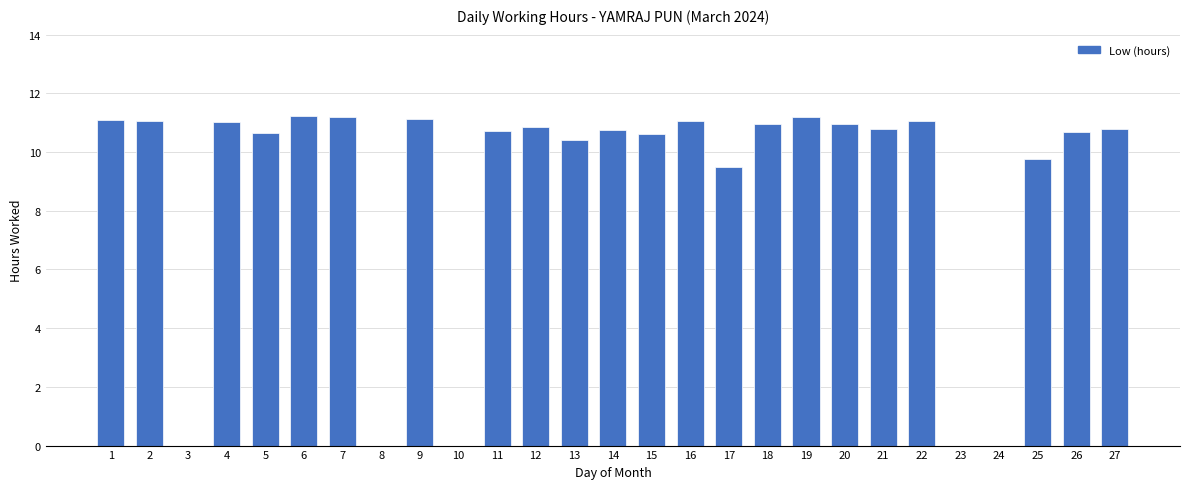

The value at 1 is 11.1. True or false?

True